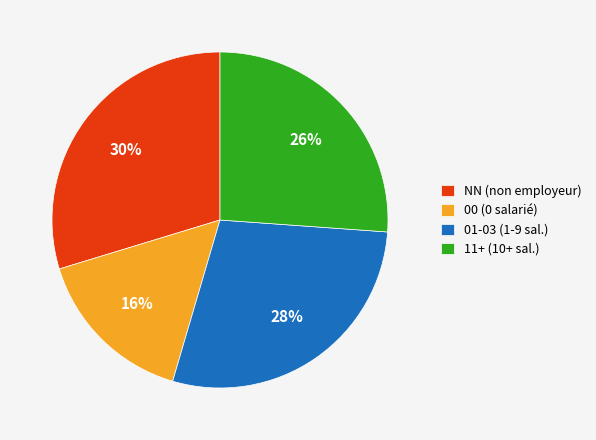

Is there a majority slice in this chart?

No